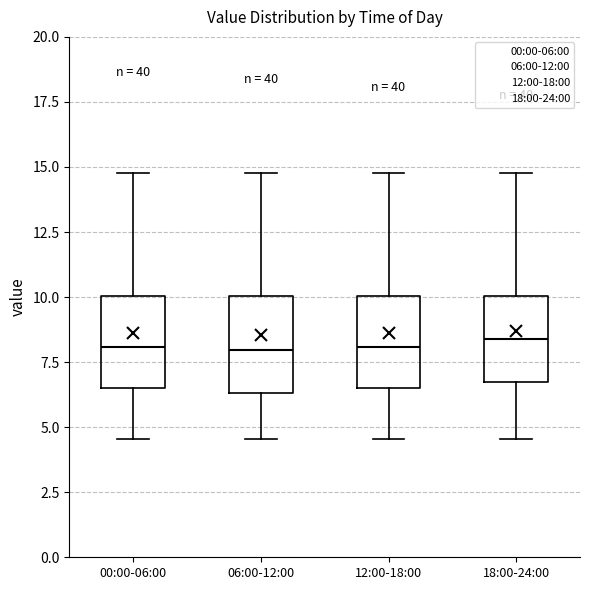

Reading left to right, transcribe this box plot: for each box, give where its median line is, the range the box spans, and where its two whiskers end, as read against the y-axis. The values are not printed on the chart, so give them approximately, as read against the axis.

00:00-06:00: median 8.0, box 6.5 to 10.0, whiskers 4.5 to 15.0
06:00-12:00: median 8.0, box 6.5 to 10.0, whiskers 4.5 to 15.0
12:00-18:00: median 8.0, box 6.5 to 10.0, whiskers 4.5 to 15.0
18:00-24:00: median 8.5, box 7.0 to 10.0, whiskers 4.5 to 15.0